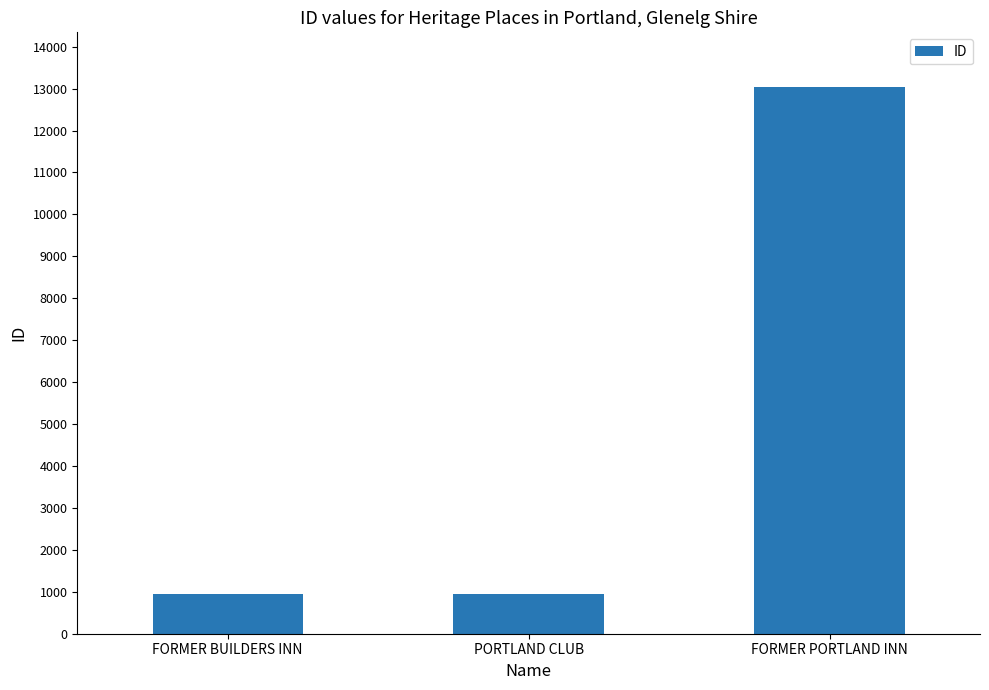

What is the sum of the values at FORMER BUILDERS INN and FORMER PORTLAND INN?

13982